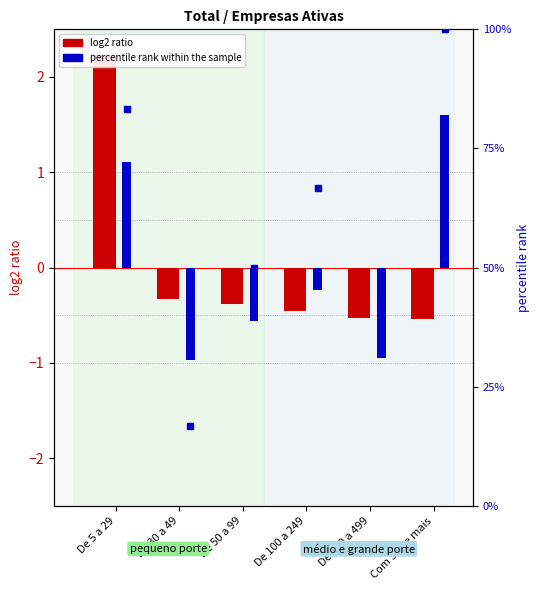

What is the total value across all series at De 100 a 249?

66.2